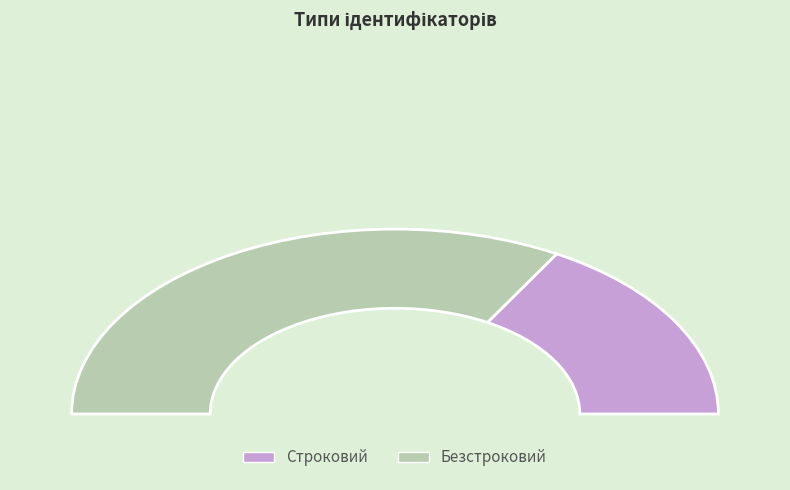

The Безстроковий slice represents 80% of the pie. True or false?

False